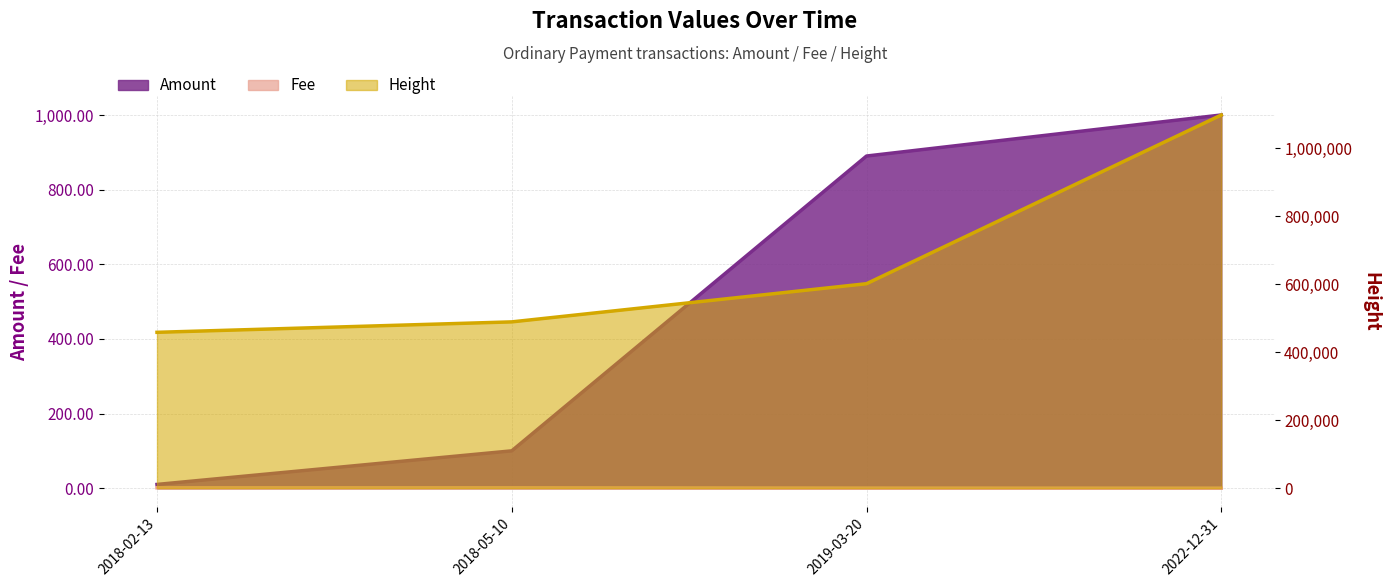

What is the difference between the Amount values at 2019-03-20 and 2018-05-10?

790.0